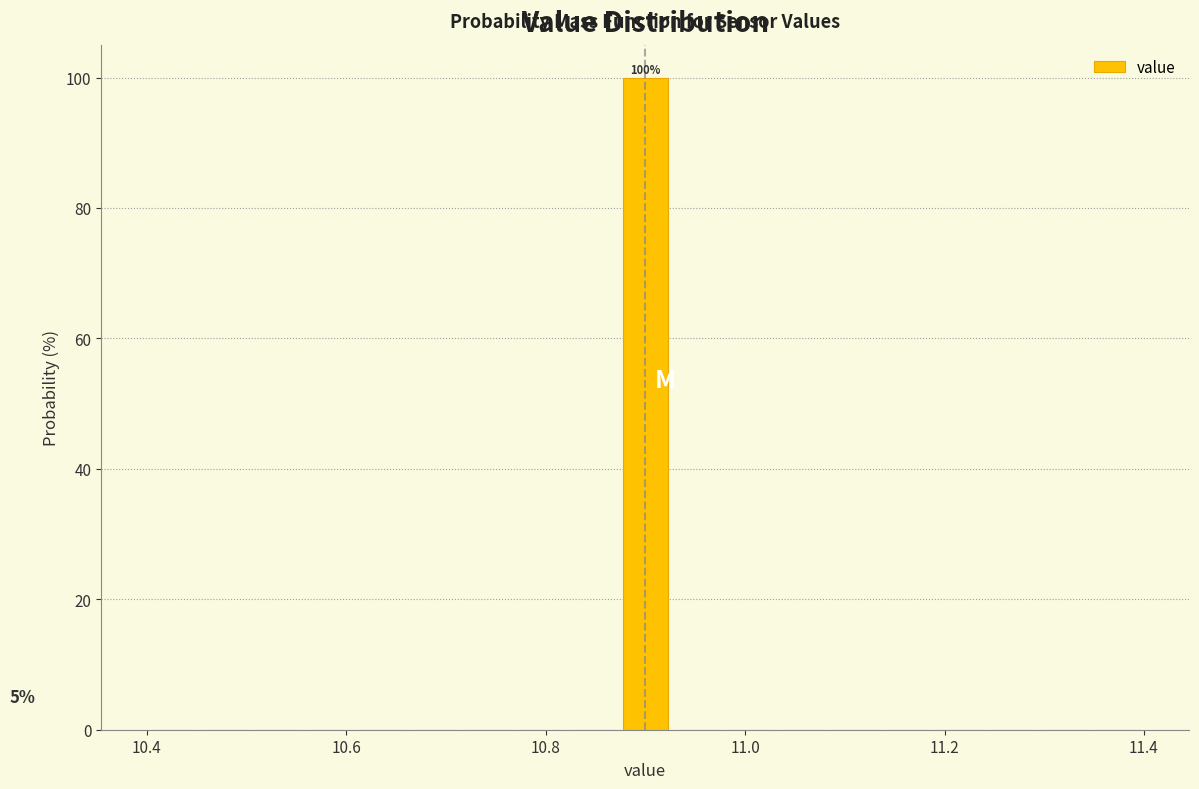

Around what value on the x-axis is the tallest bar? Give the approximate position of its centre, as read against the axis.

10.90